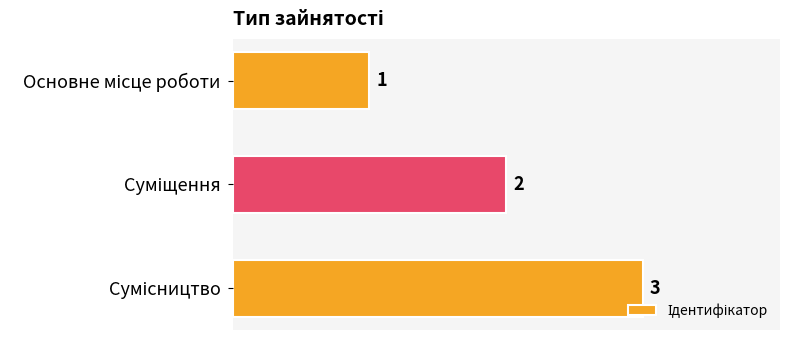

Count the values in the range 1 to 3.

3